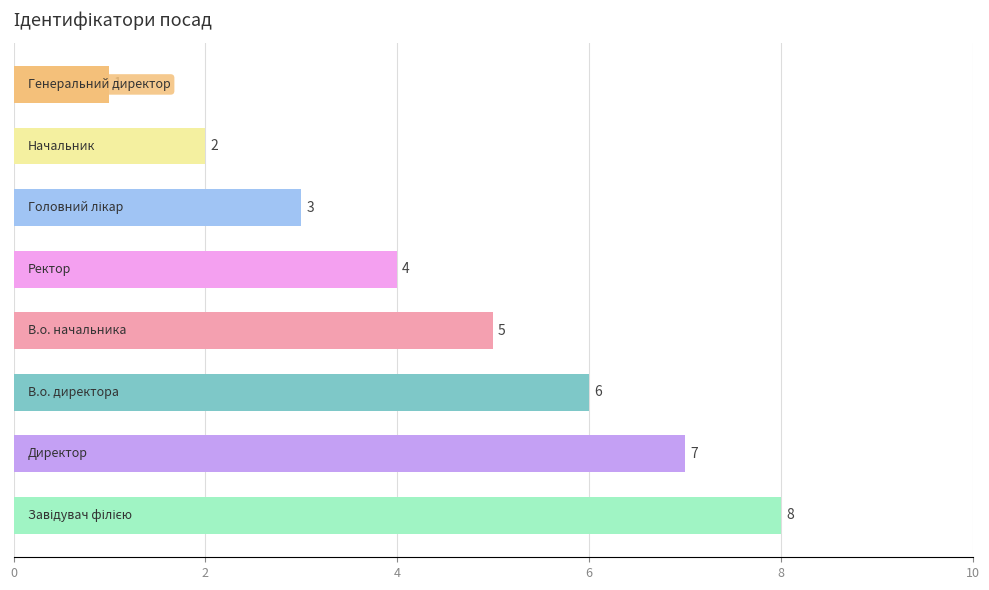

What is the difference between the maximum and minimum values?

7